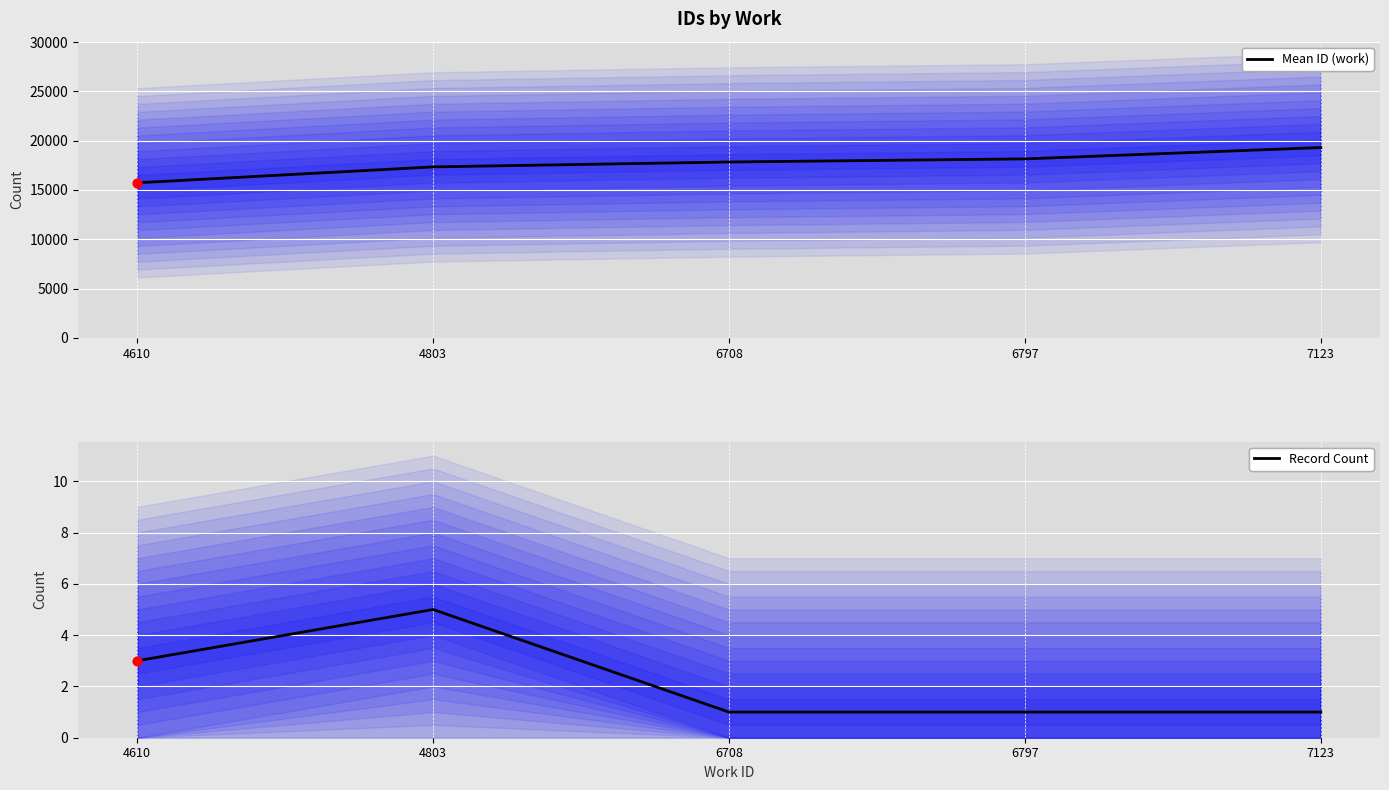

What is the total value across all series at 7123?

19303.0